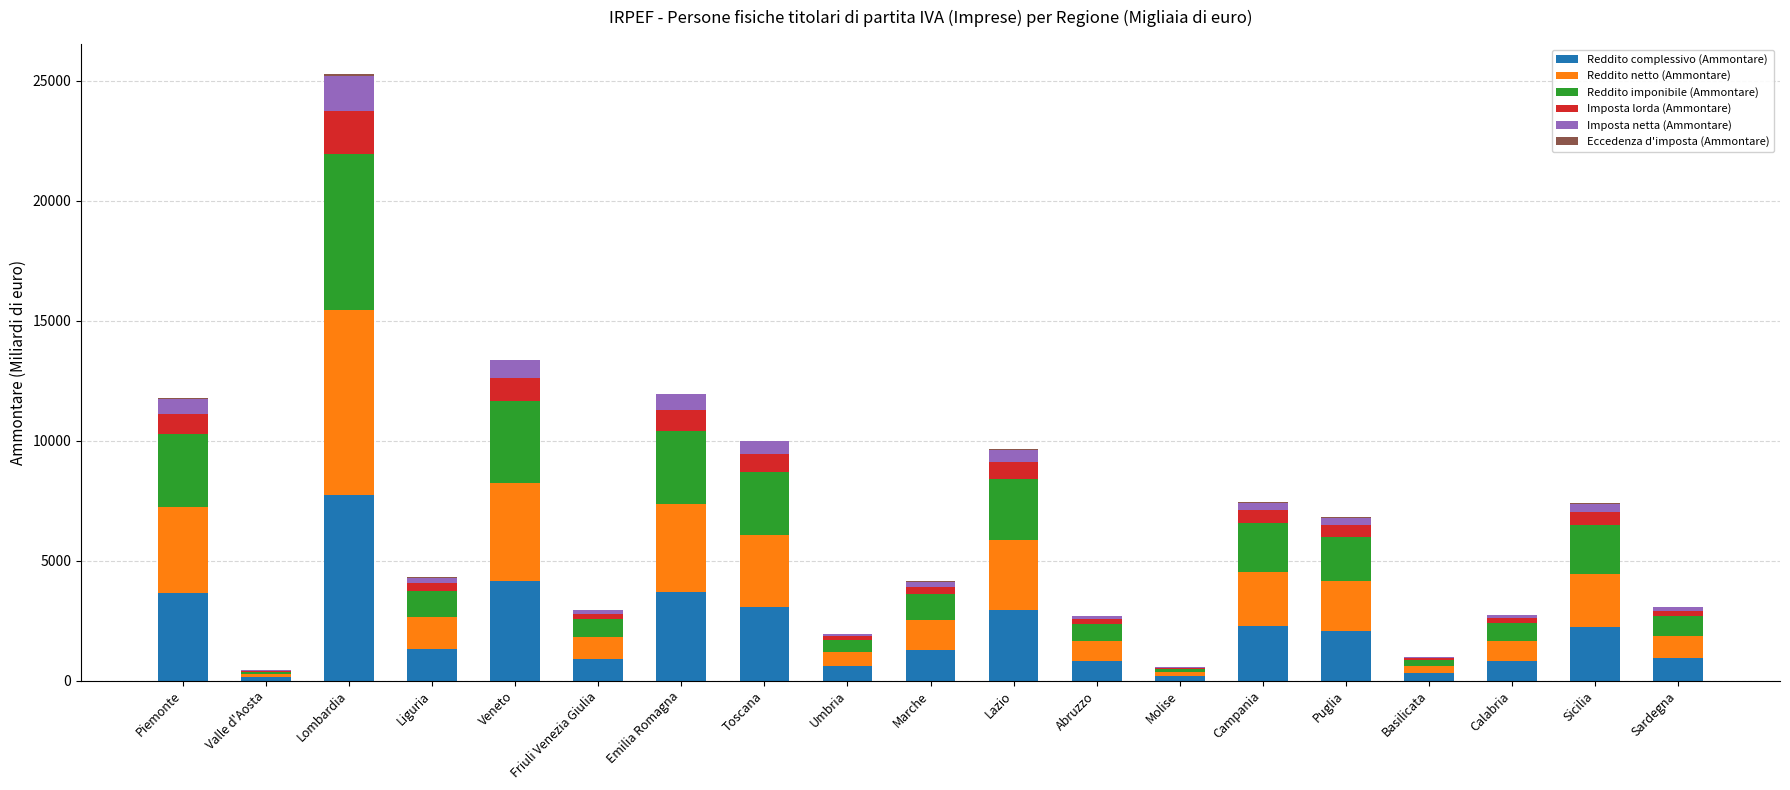

Which category has the highest value in the Reddito complessivo (Ammontare) series?

Lombardia